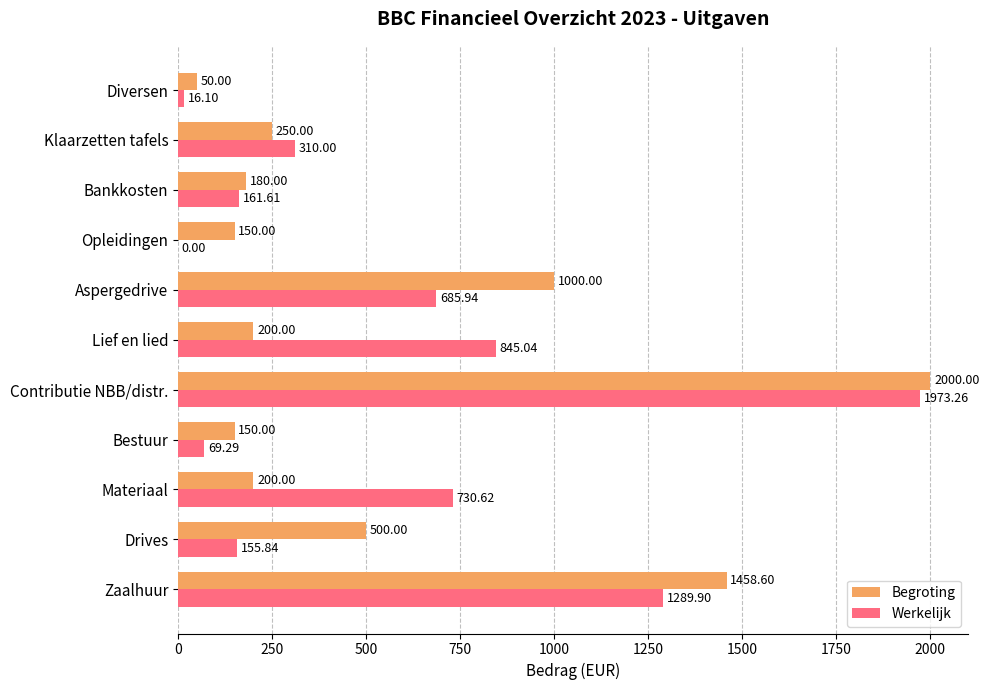

At which category does the chart reach its peak across all series?

Contributie NBB/distr.